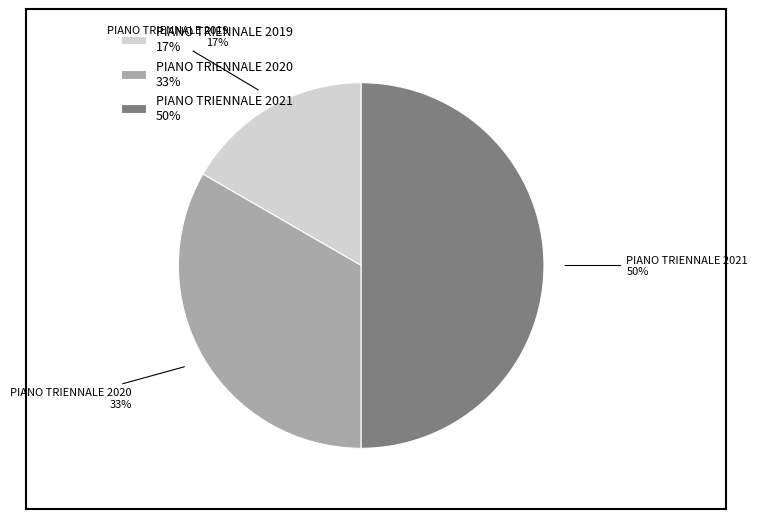

Is the sum of PIANO TRIENNALE 2020 and PIANO TRIENNALE 2021 greater than half?

Yes